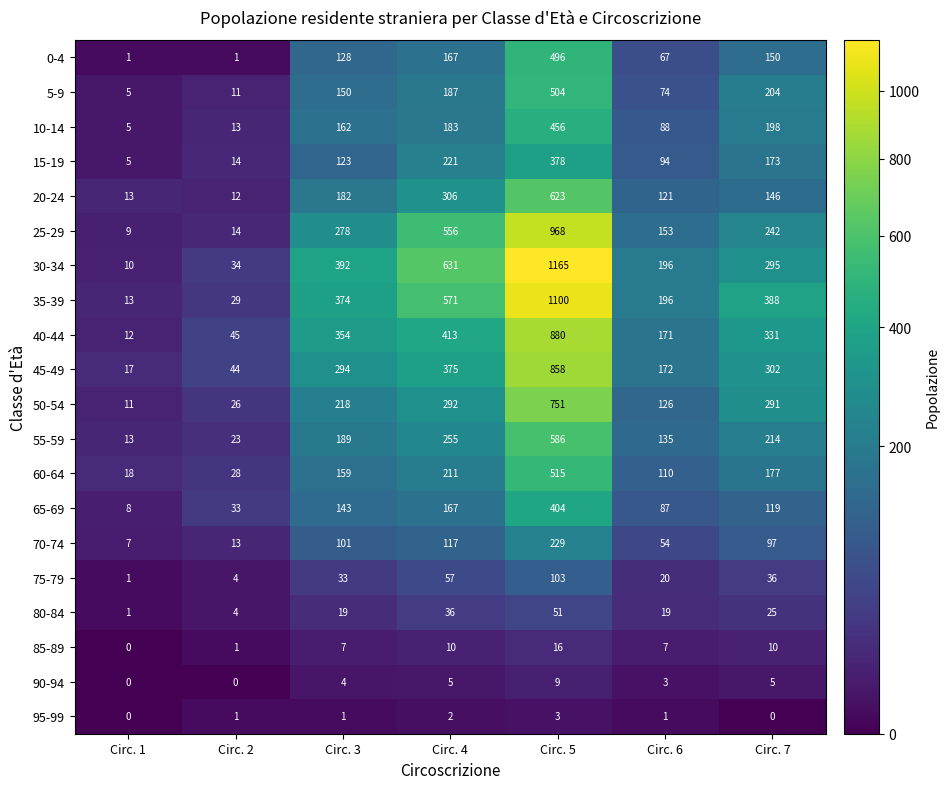

Rank the series by their maximum value, from highest to lowest.

30-34, 35-39, 25-29, 40-44, 45-49, 50-54, 20-24, 55-59, 60-64, 5-9, 0-4, 10-14, 65-69, 15-19, 70-74, 75-79, 80-84, 85-89, 90-94, 95-99